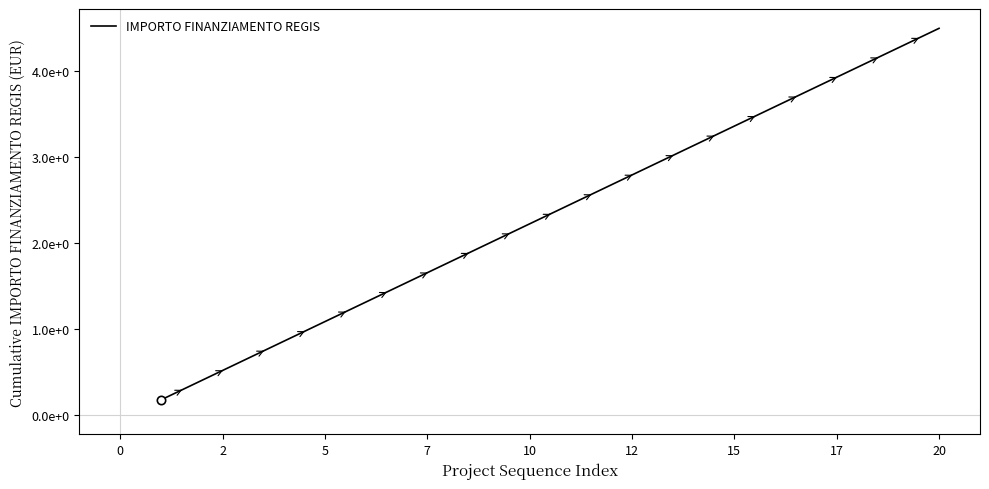

Does the chart display data point markers on the line(s)?

No